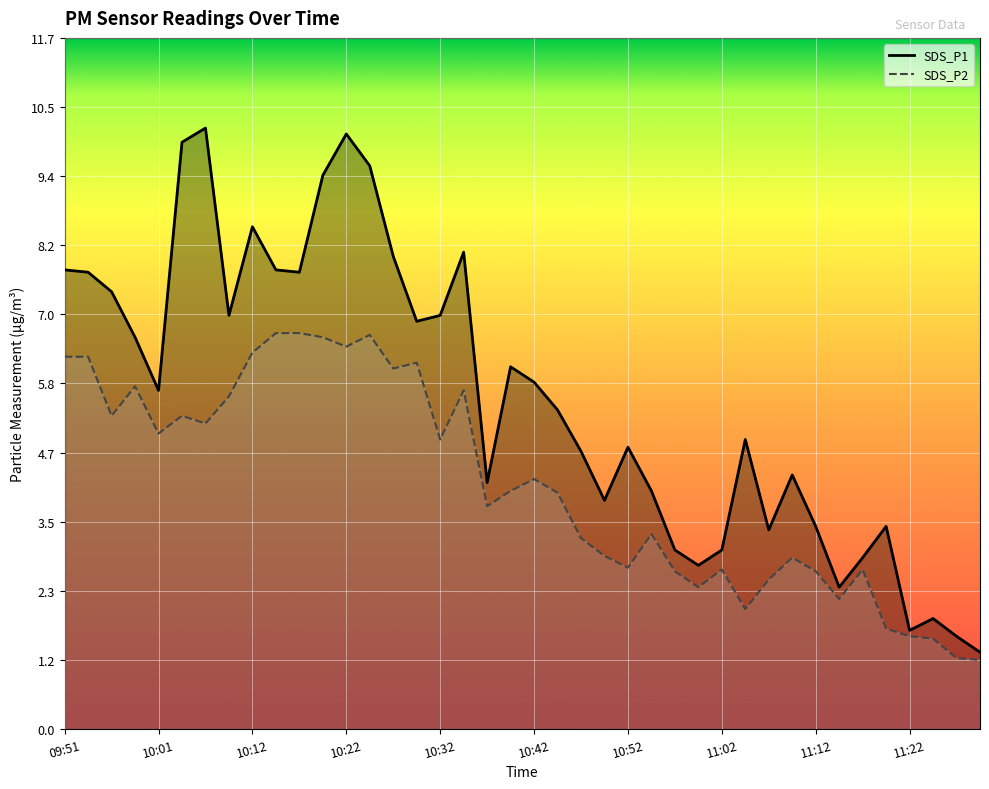

What is the difference between the second highest and second lowest values in the SDS_P1 line series?

8.5